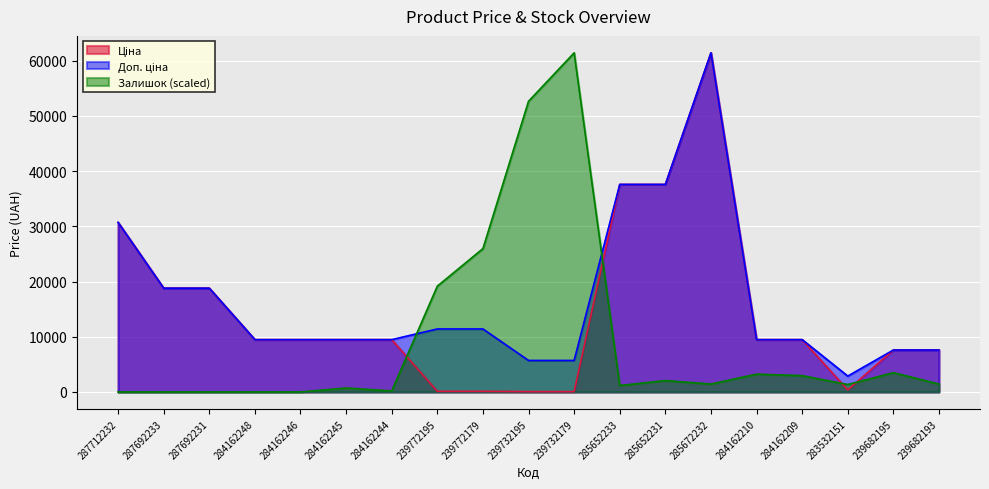

Which has a higher value, 239682195 or 284162244?

284162244